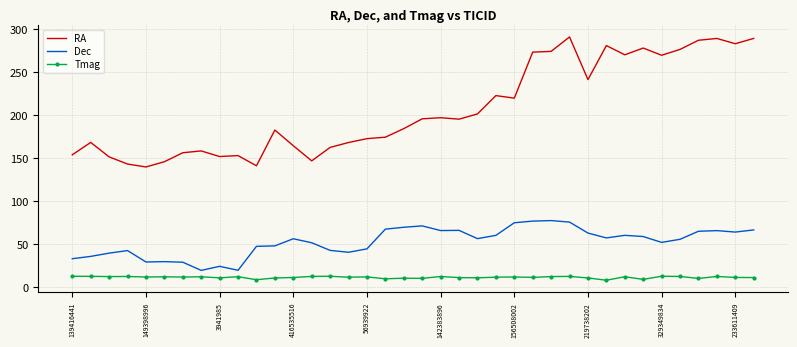

List the series in order of their overall mean, highest first.

RA, Dec, Tmag